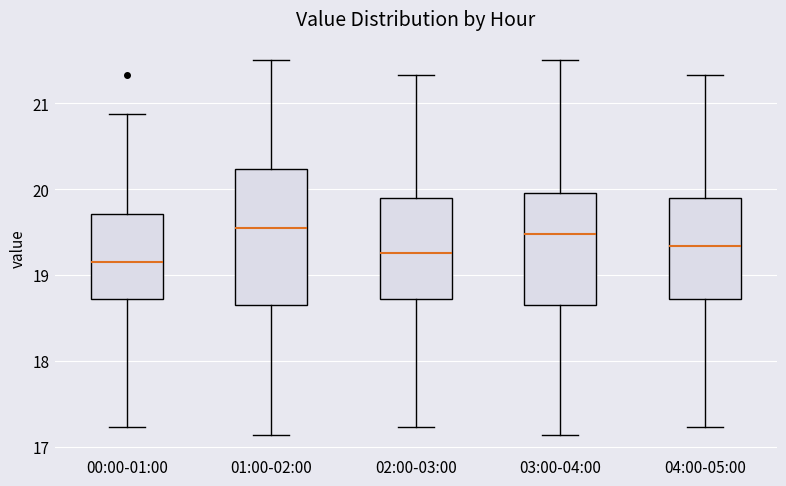

Reading left to right, read every box against the y-axis: the position of its median line, the range the box covers, and the ends of its whiskers. The values are not printed on the chart, so give them approximately, as read against the axis.

00:00-01:00: median 19.2, box 18.7 to 19.7, whiskers 17.2 to 20.9
01:00-02:00: median 19.6, box 18.6 to 20.2, whiskers 17.1 to 21.5
02:00-03:00: median 19.3, box 18.7 to 19.9, whiskers 17.2 to 21.3
03:00-04:00: median 19.5, box 18.6 to 20.0, whiskers 17.1 to 21.5
04:00-05:00: median 19.3, box 18.7 to 19.9, whiskers 17.2 to 21.3